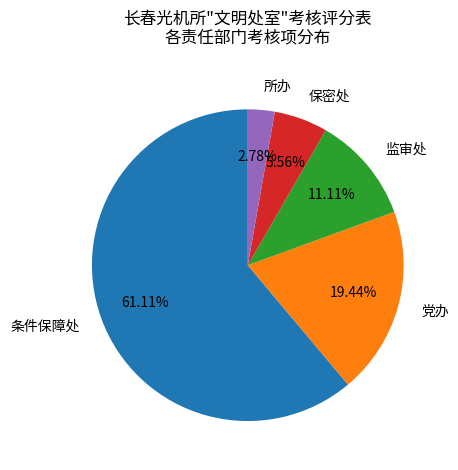

True or false: 监审处 accounts for 11% of the total.

True